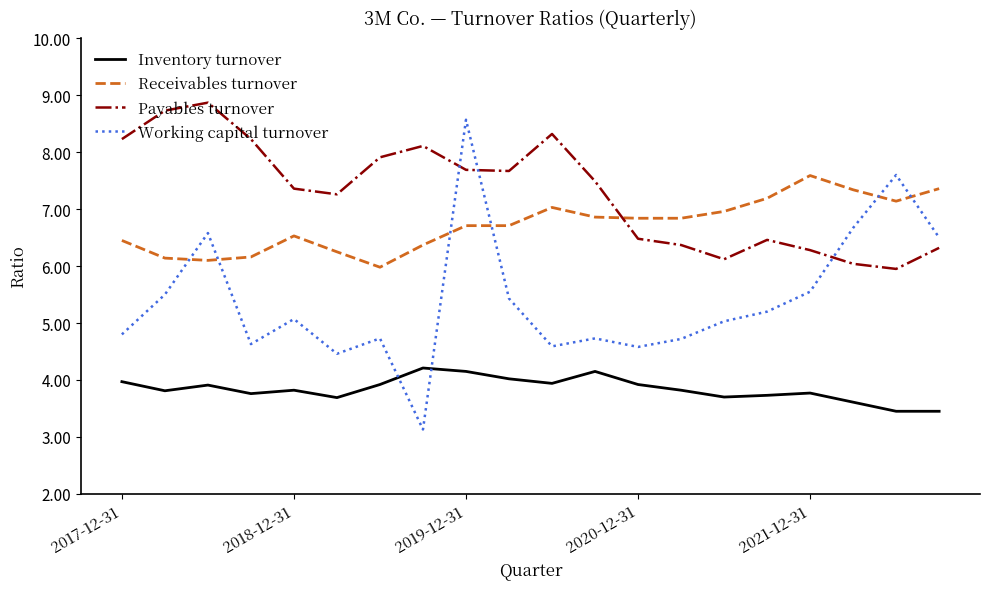

What is the difference between the maximum and minimum values in the Payables turnover series?

2.9